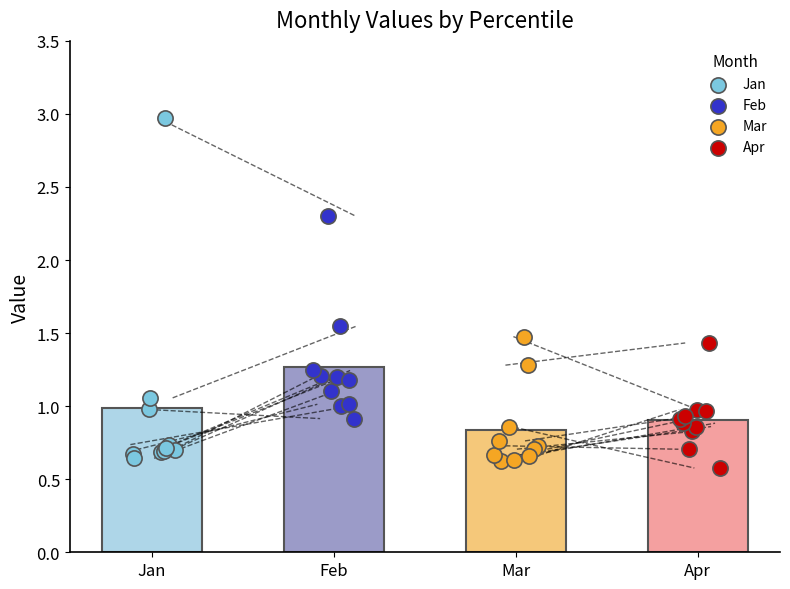

Which series reaches the maximum Y coordinate?

Jan